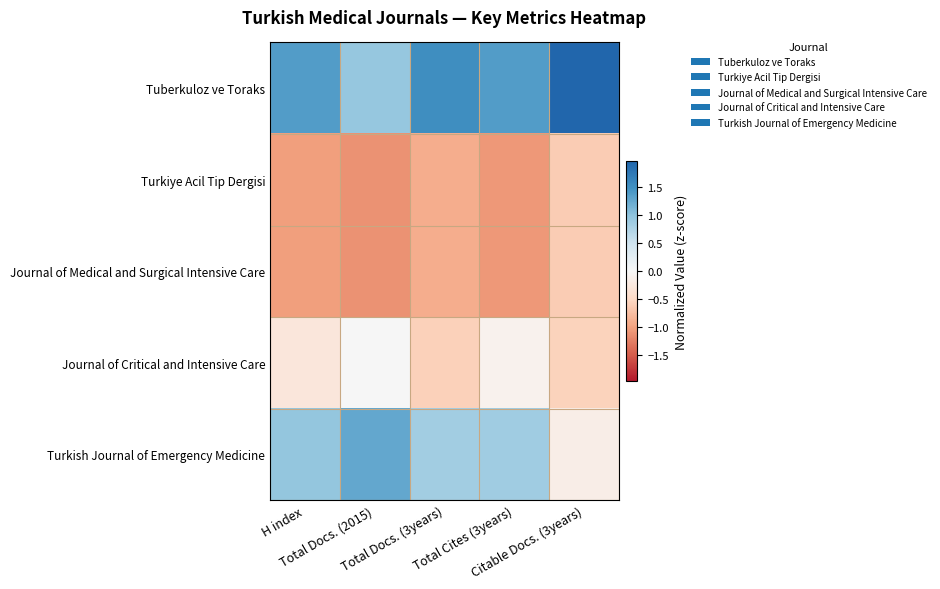

How many data points does each series have?

5